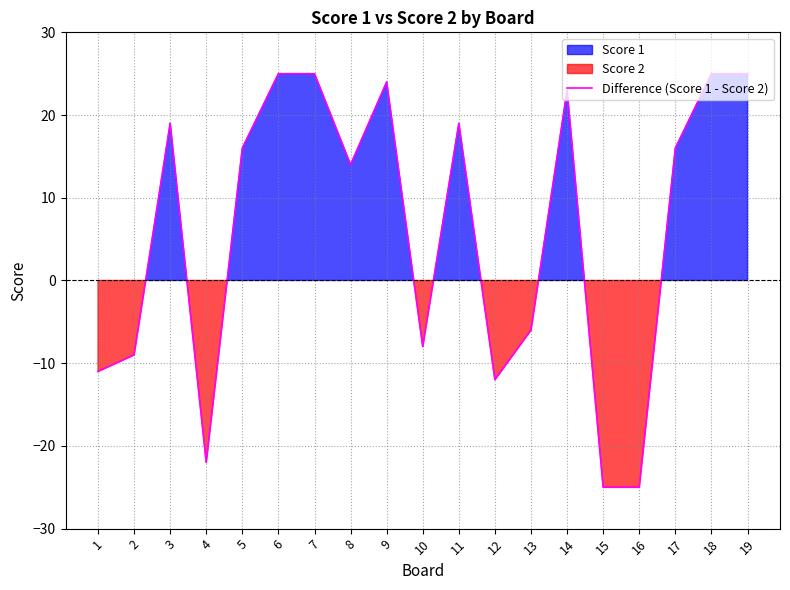

What is the value of the 1st point from the left?

-11